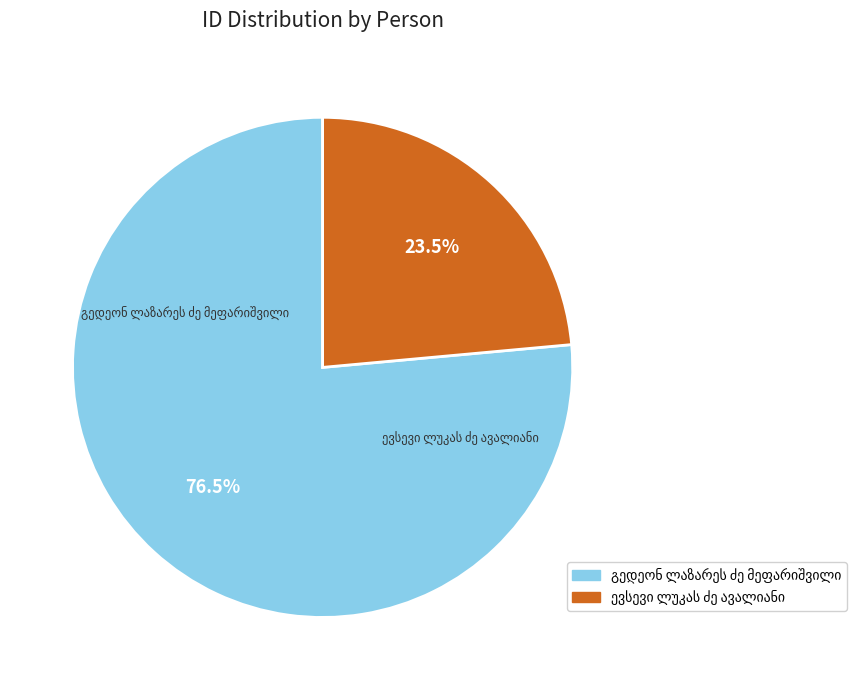

Is there any slice that represents more than half of the pie?

Yes